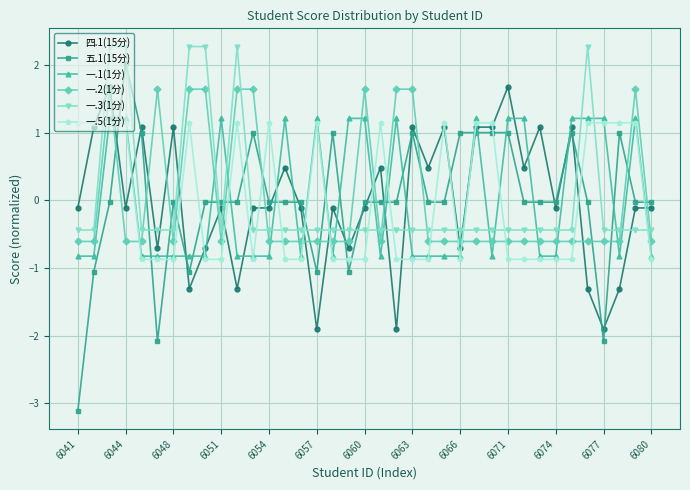

At how many categories does at least one series exceed -2?

37